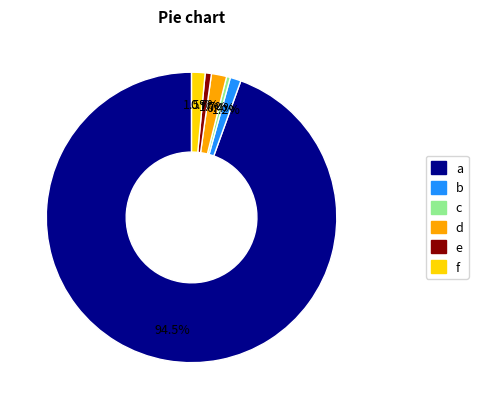

How many segments does this pie chart have?

6